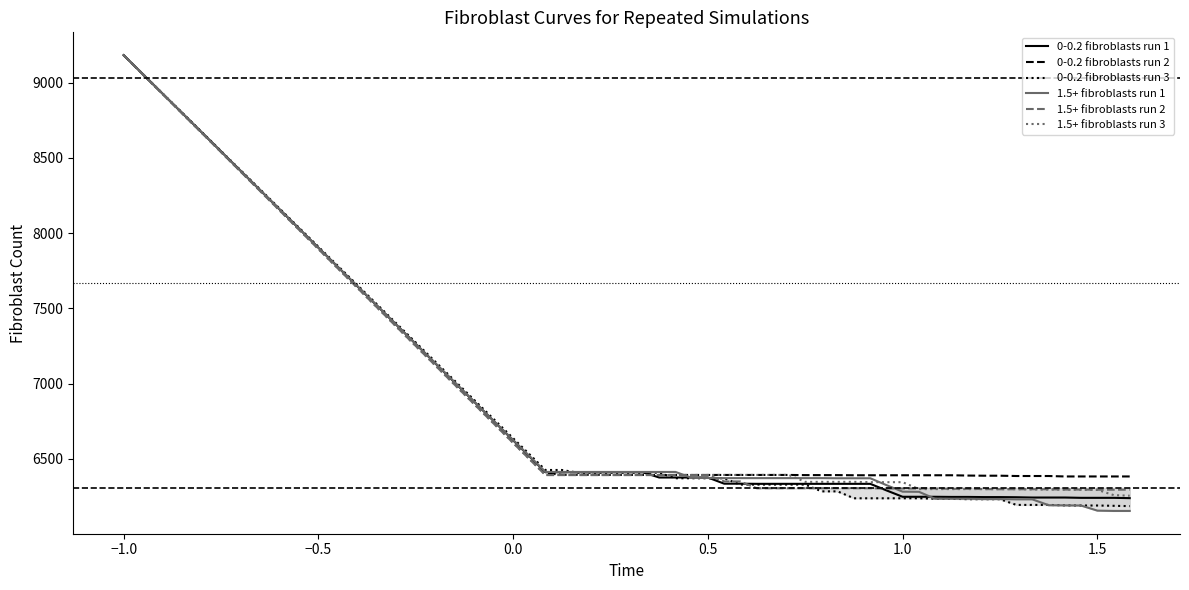

At which category is the sum across all series the highest?

−1.0